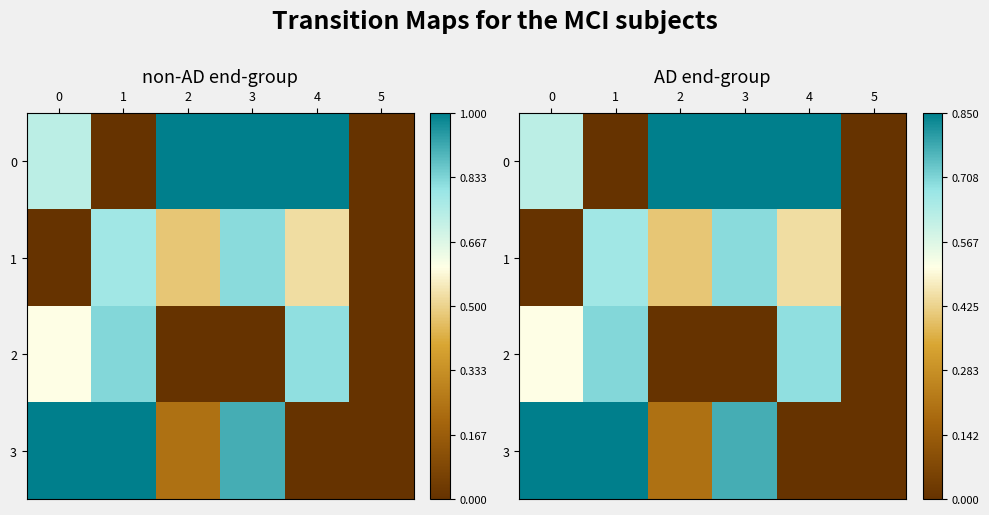

True or false: 1 has a value of 0.0 at 5.

True